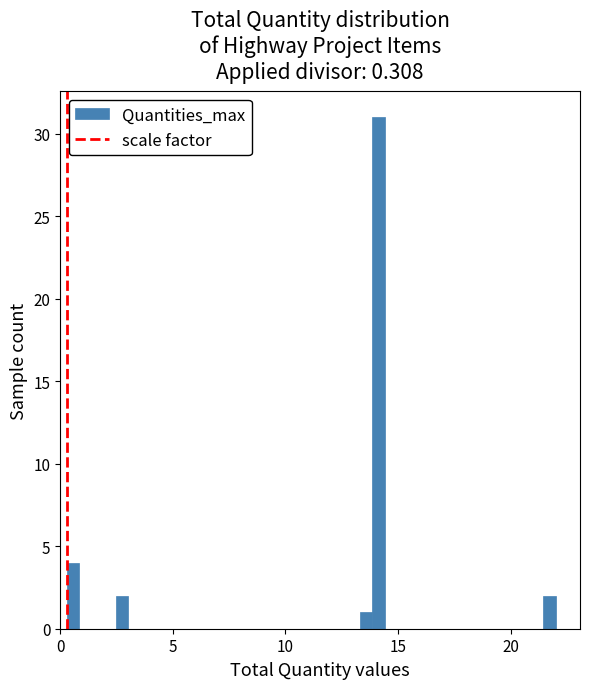

Read against the x-axis, roughly where is the centre of the tallest bar?

14.0